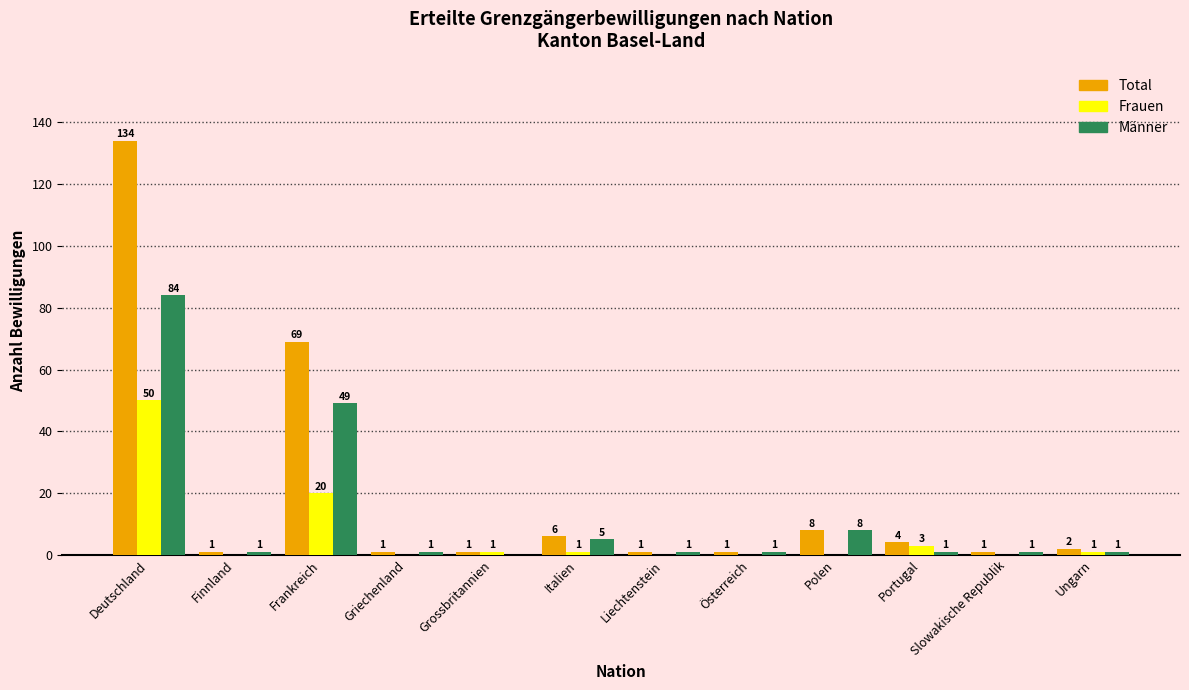

What is the sum of all Total values?

229